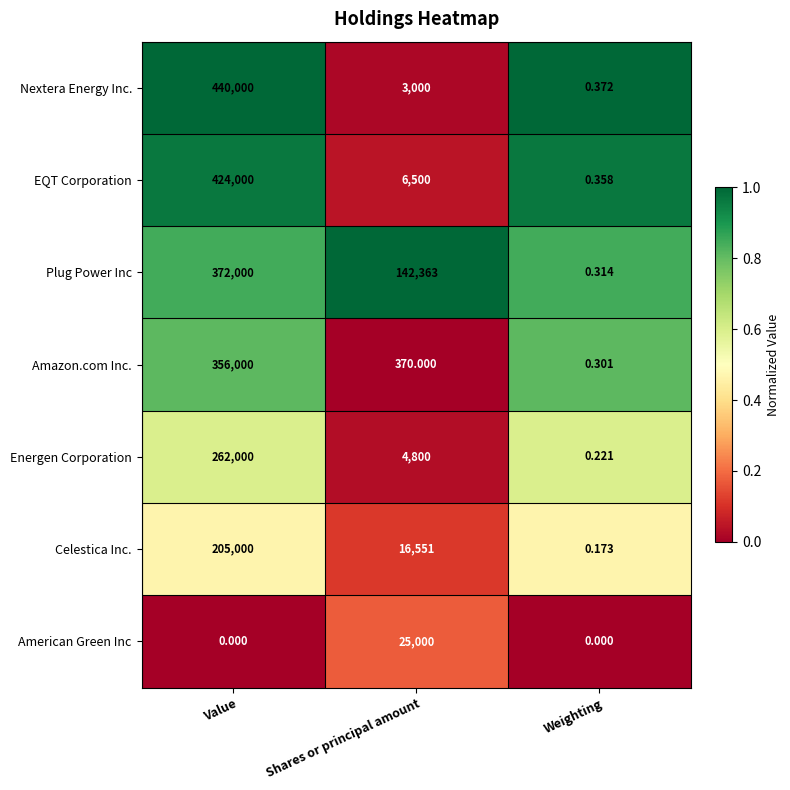

At which label does Amazon.com Inc. first exceed 370?

Value